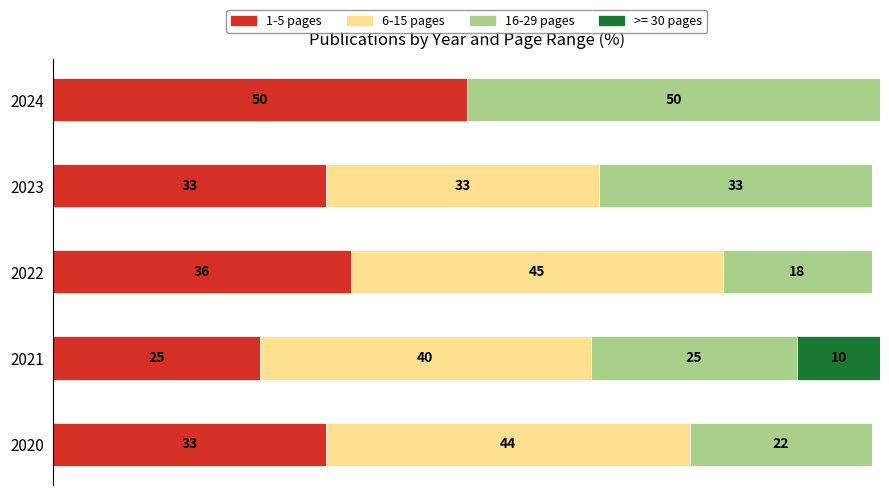

What are all the series names shown in the legend?

1-5 pages, 6-15 pages, 16-29 pages, >= 30 pages